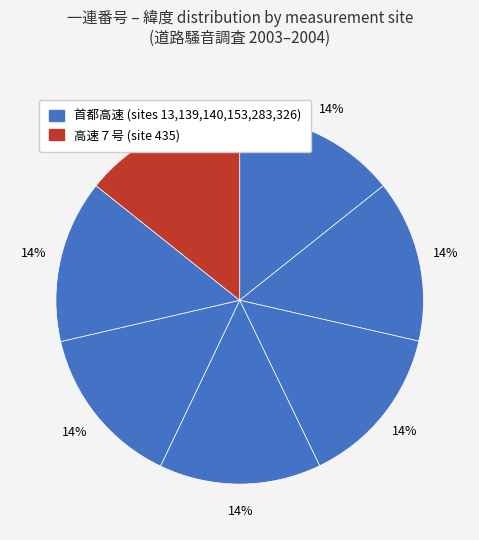

Rank the categories by value from lowest to highest.

153, 140, 139, 13, 435, 283, 326